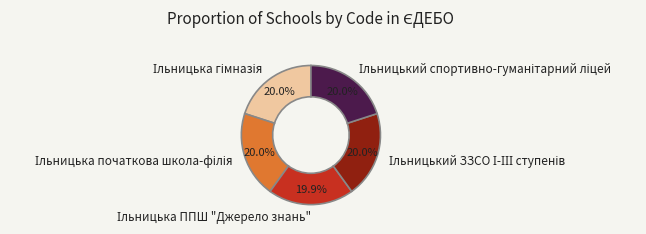

Does any single category account for the majority?

No